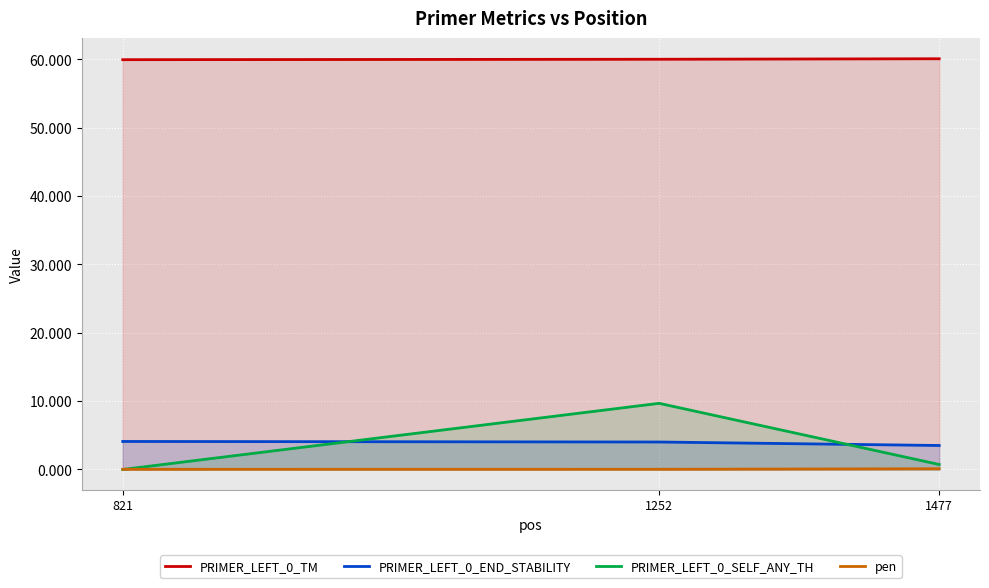

How many pen values are between 0 and 1?

3